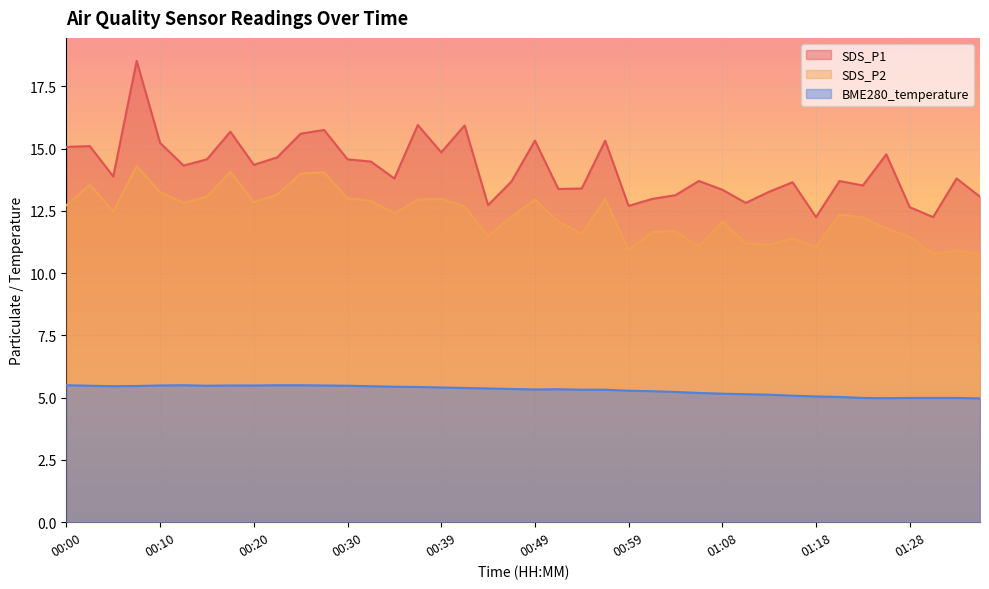

At which category is the sum across all series the highest?

00:08